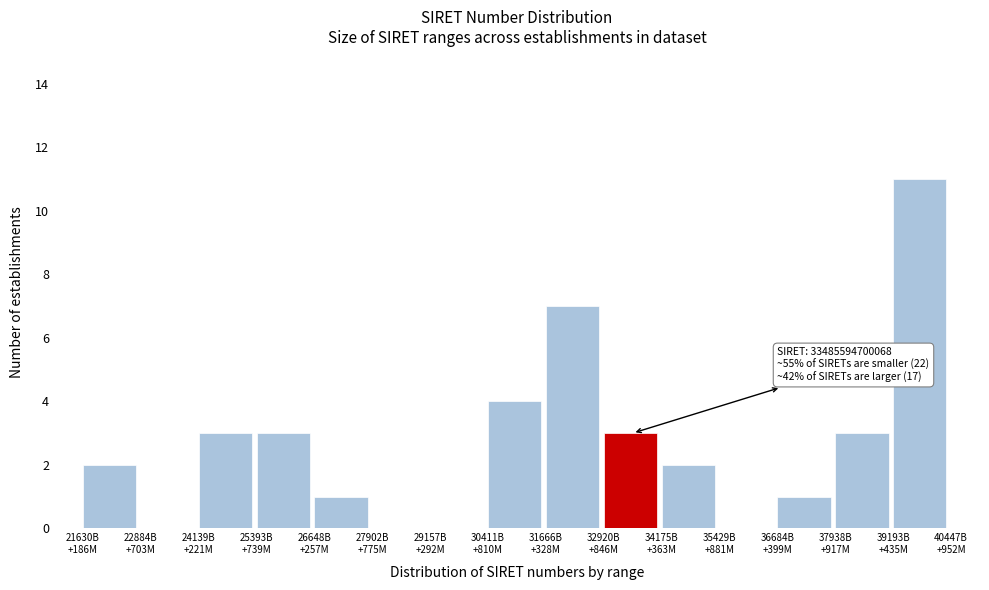

What is the greatest value displayed?

11